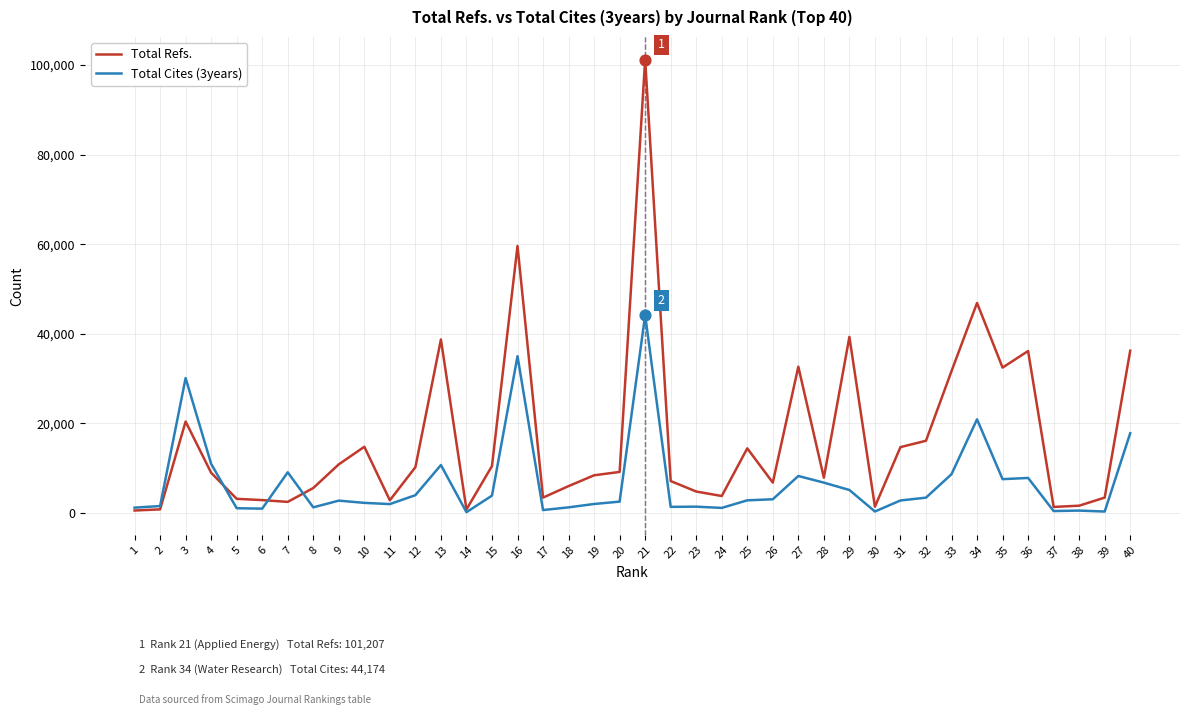

Is the value of Total Refs. at 9 greater than the value of Total Cites (3years) at 5?

Yes